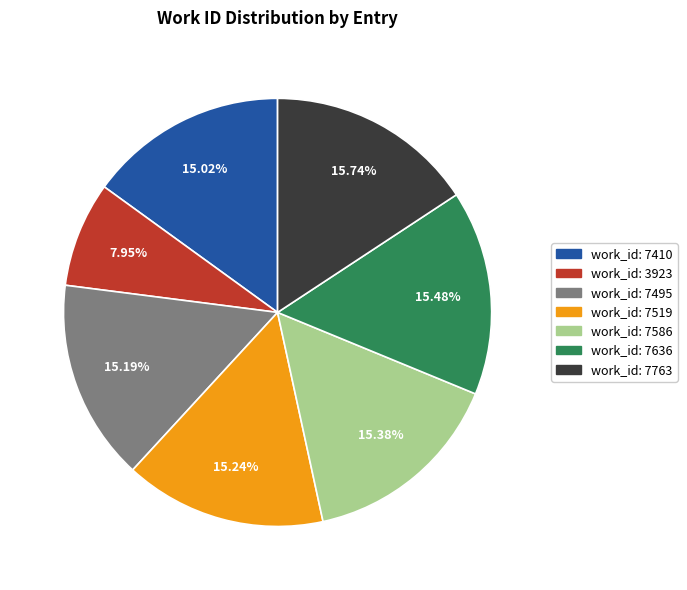

Does any single category account for the majority?

No